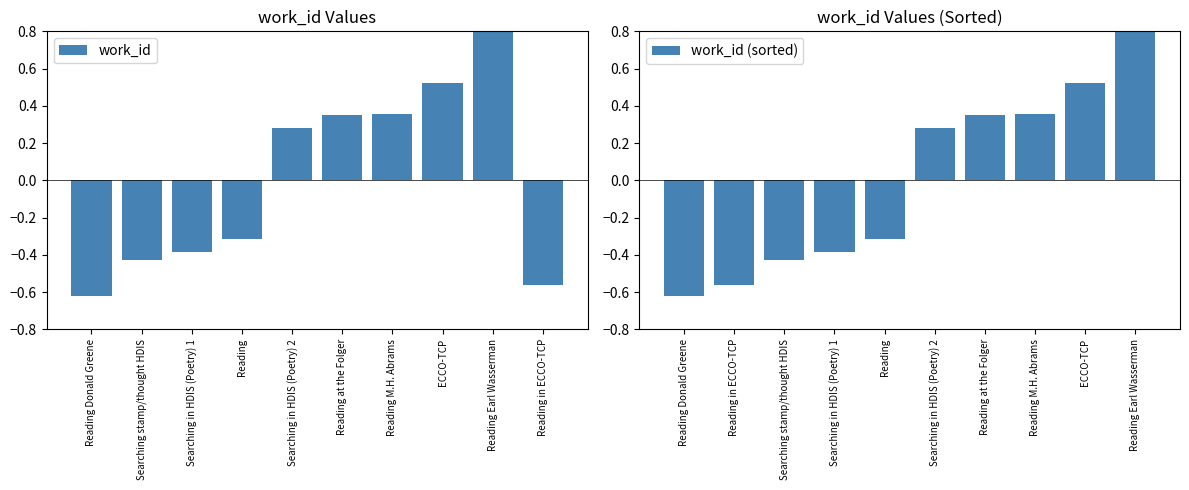

Where does the work_id series first go above 0?

Searching in HDIS (Poetry) 2